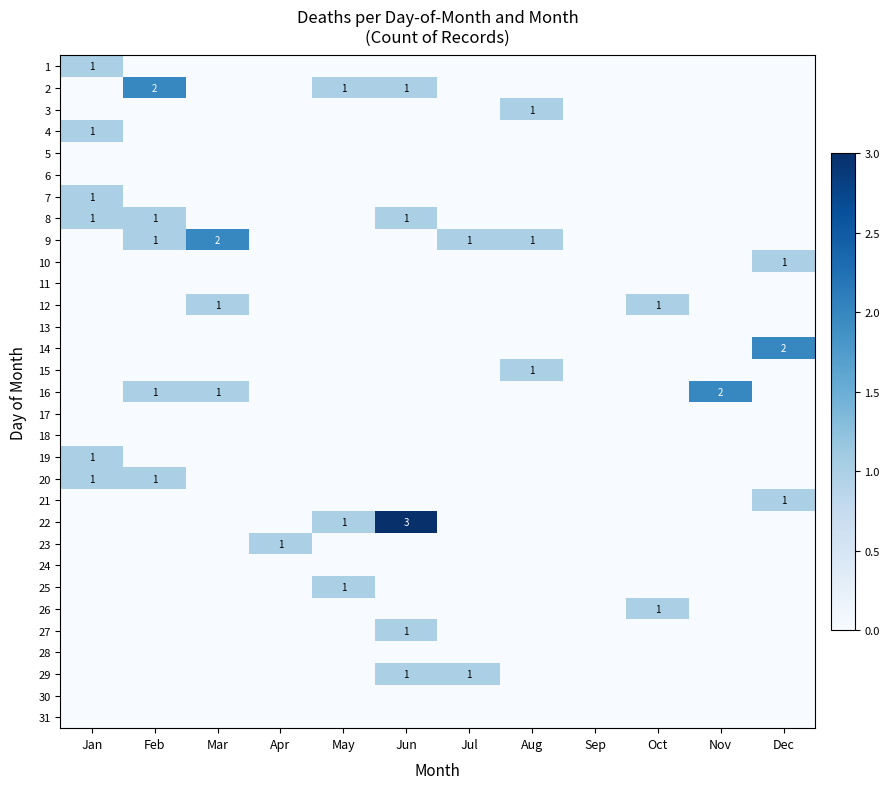

At how many categories does at least one series exceed 1?

5